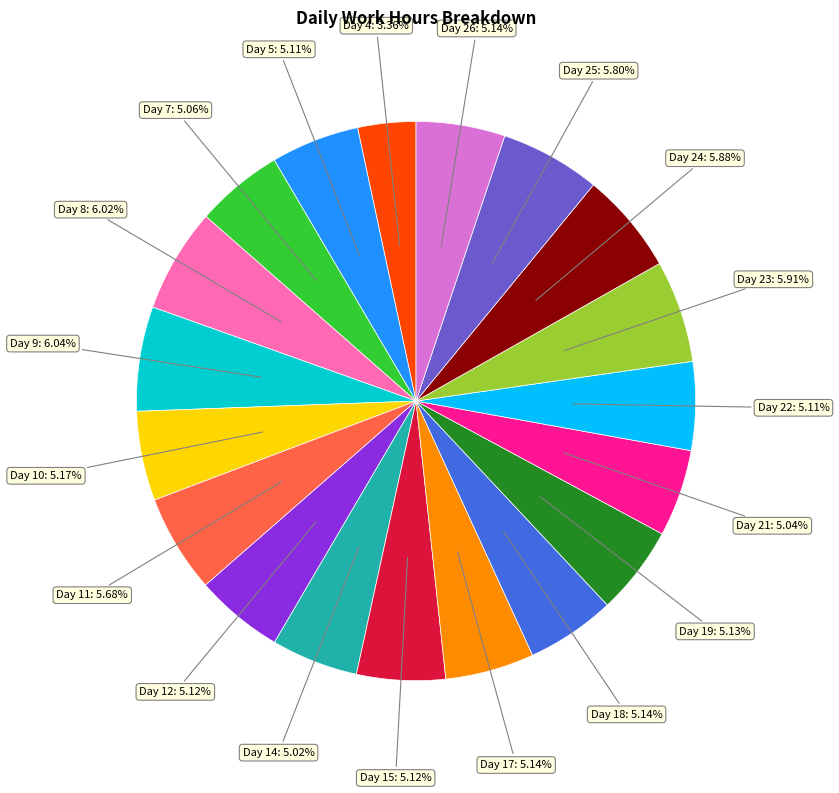

How many segments does this pie chart have?

19